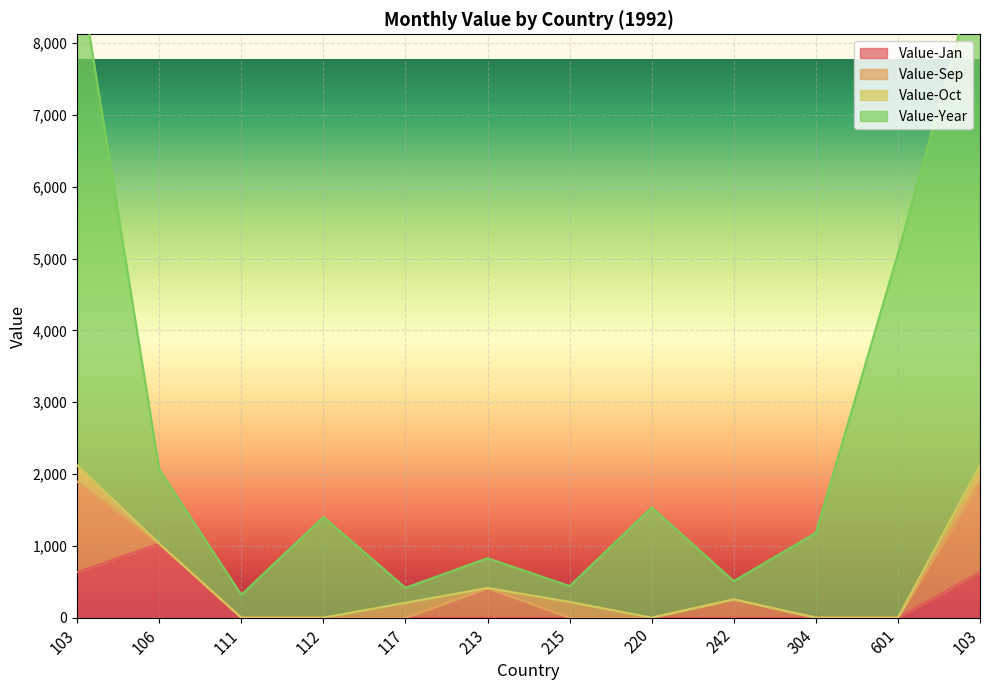

The value of Value-Year at 304 is 1181. True or false?

True